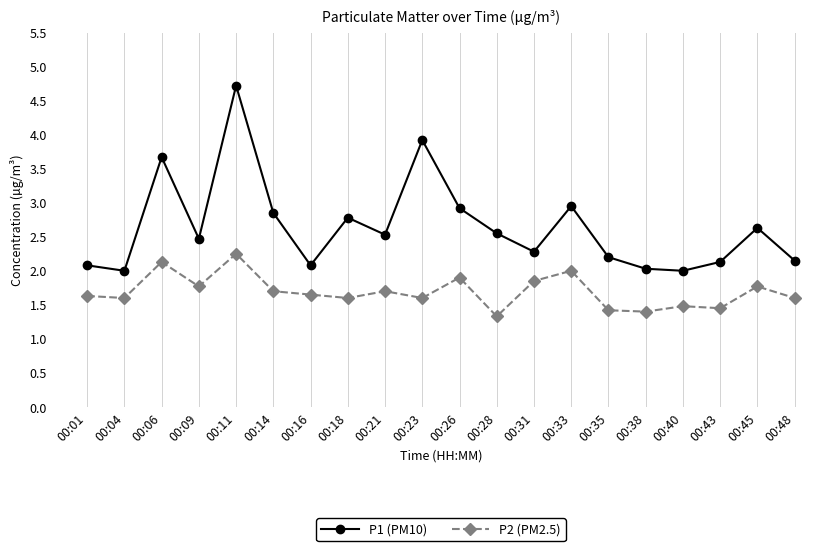

What are all the series names shown in the legend?

P1 (PM10), P2 (PM2.5)